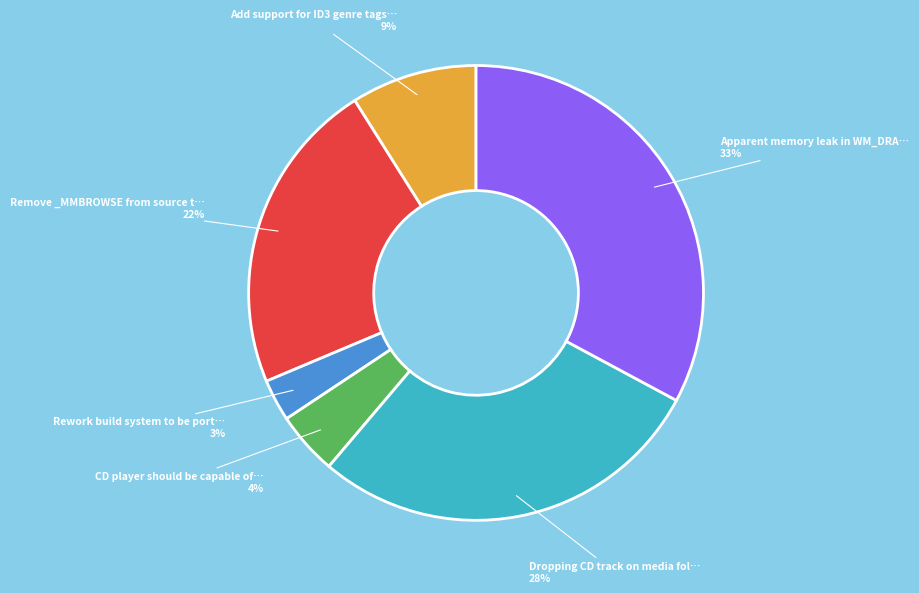

To the nearest percent, what is the difference between the largest and smallest slice percentages?

30%